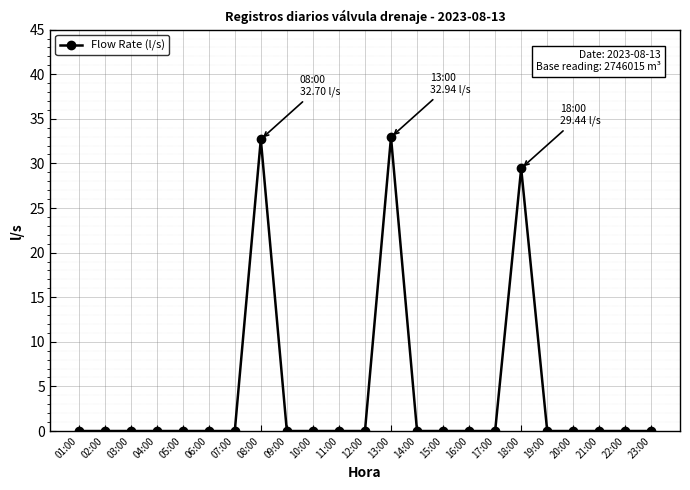

What is the label of the 12th point from the left?

12:00